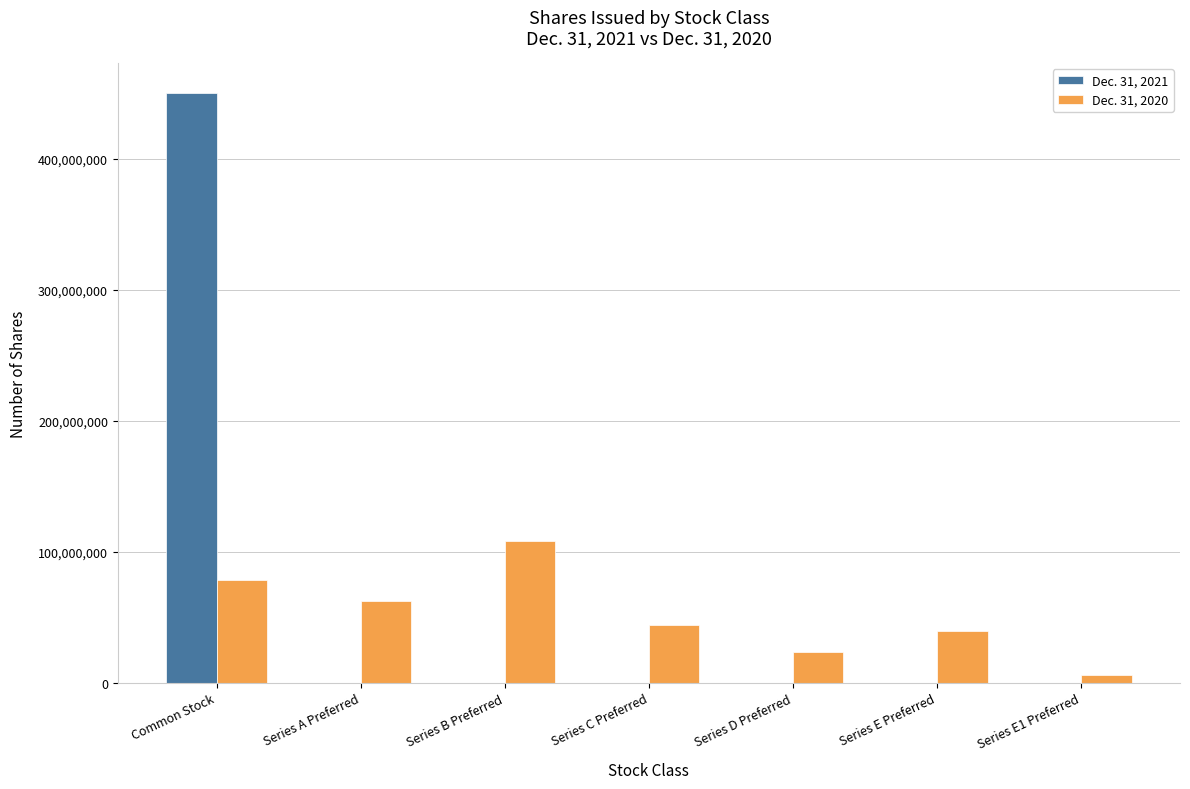

Is the value of Dec. 31, 2020 at Series D Preferred greater than the value of Dec. 31, 2021 at Series A Preferred?

Yes